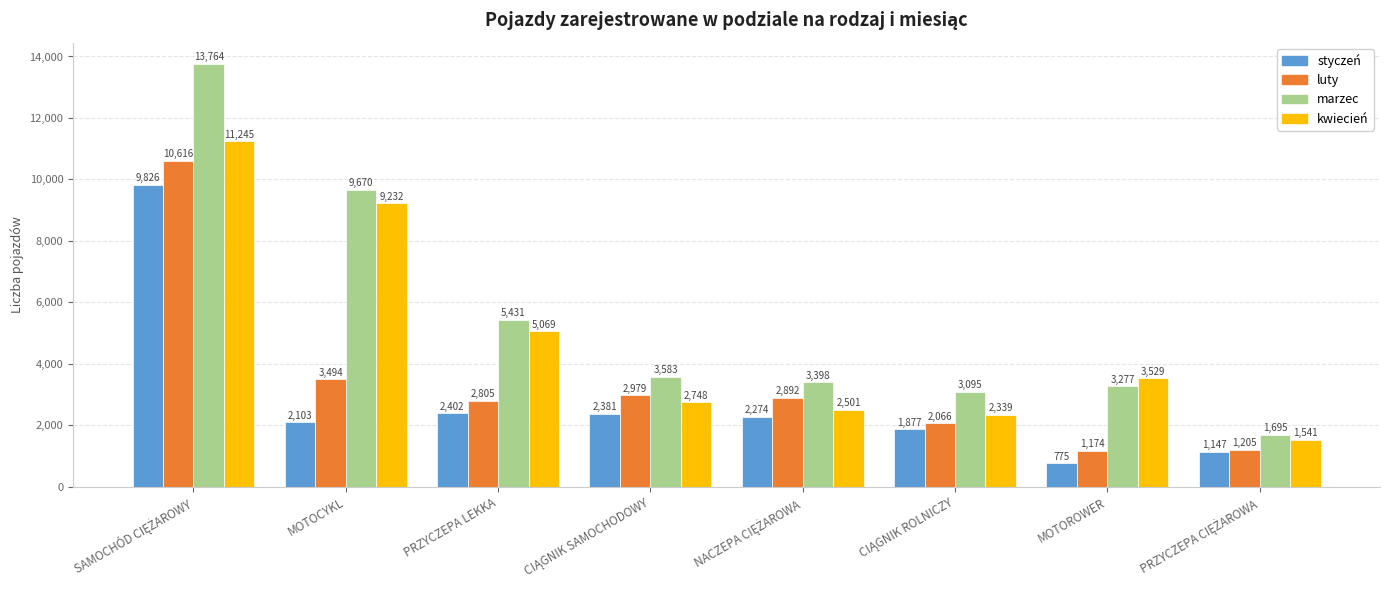

What value does the kwiecień series have at MOTOCYKL, to the nearest 100?

9200